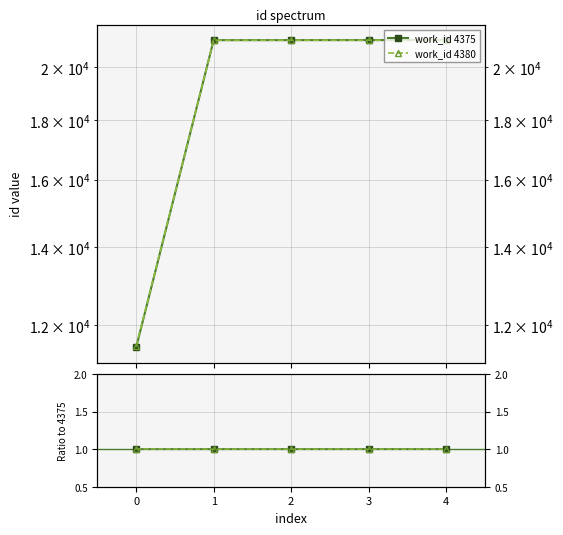

At 0, list the series in order from smallest to largest.

work_id 4375, work_id 4380